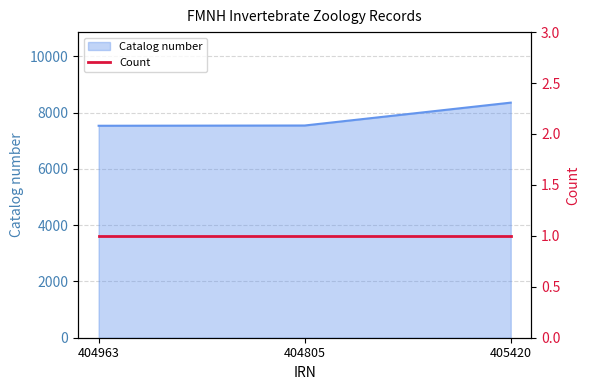

What is the change in value from 404963 to 405420?

+822